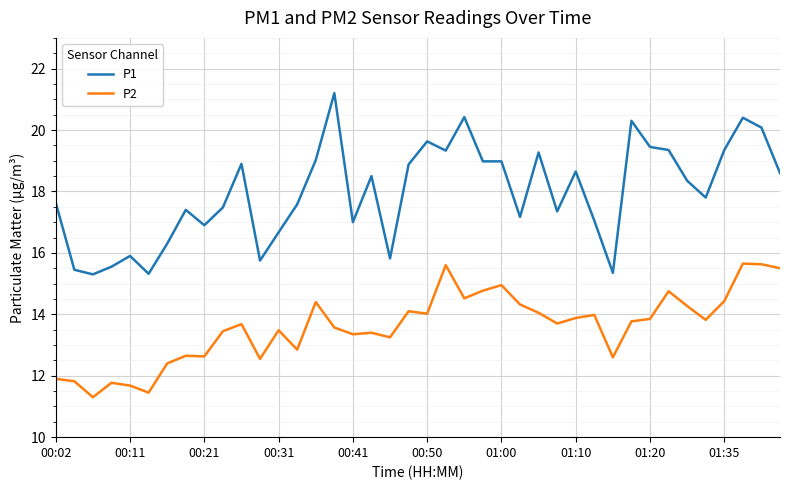

True or false: P2 and P1 cross at least once.

False